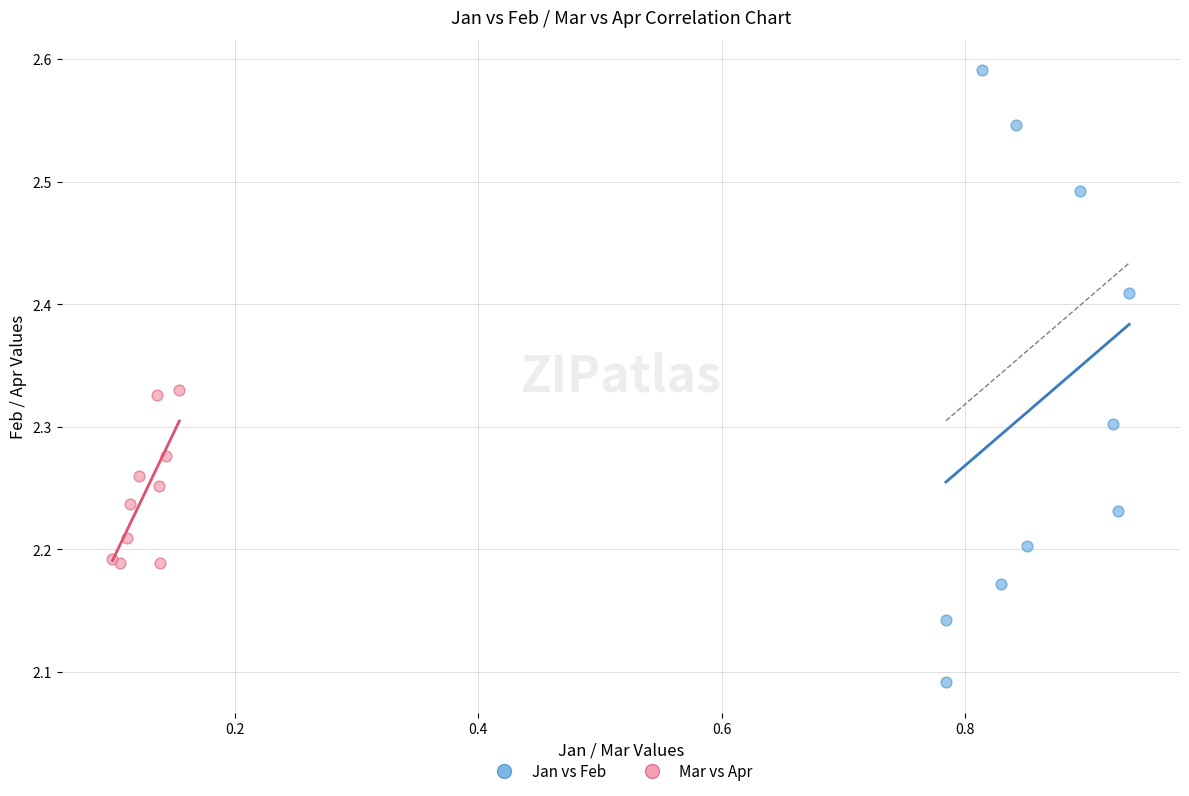

Which series reaches the minimum Y coordinate?

Jan vs Feb